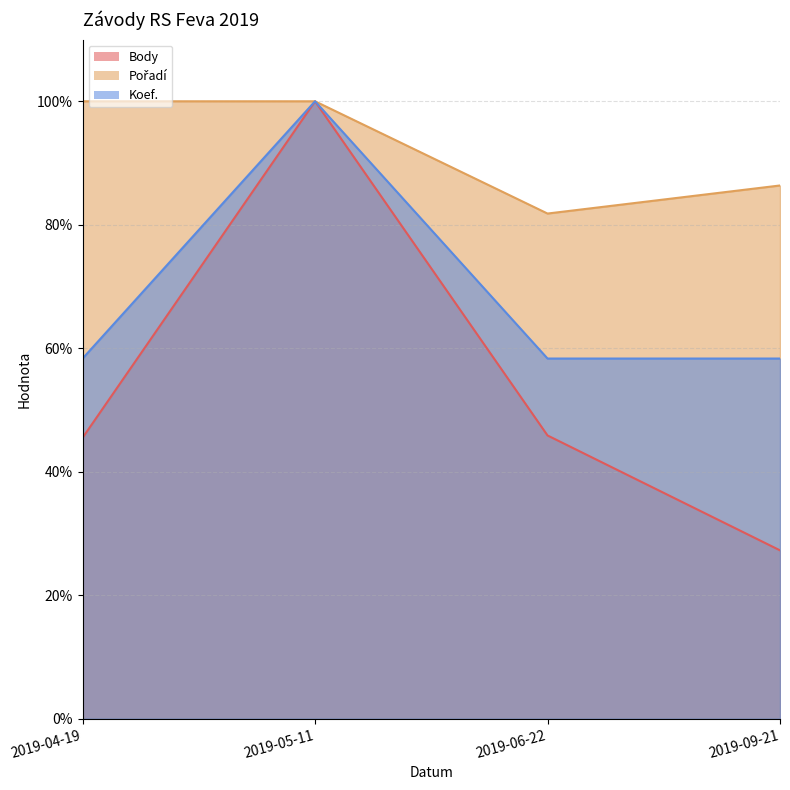

At which category does the chart reach its peak across all series?

2019-05-11